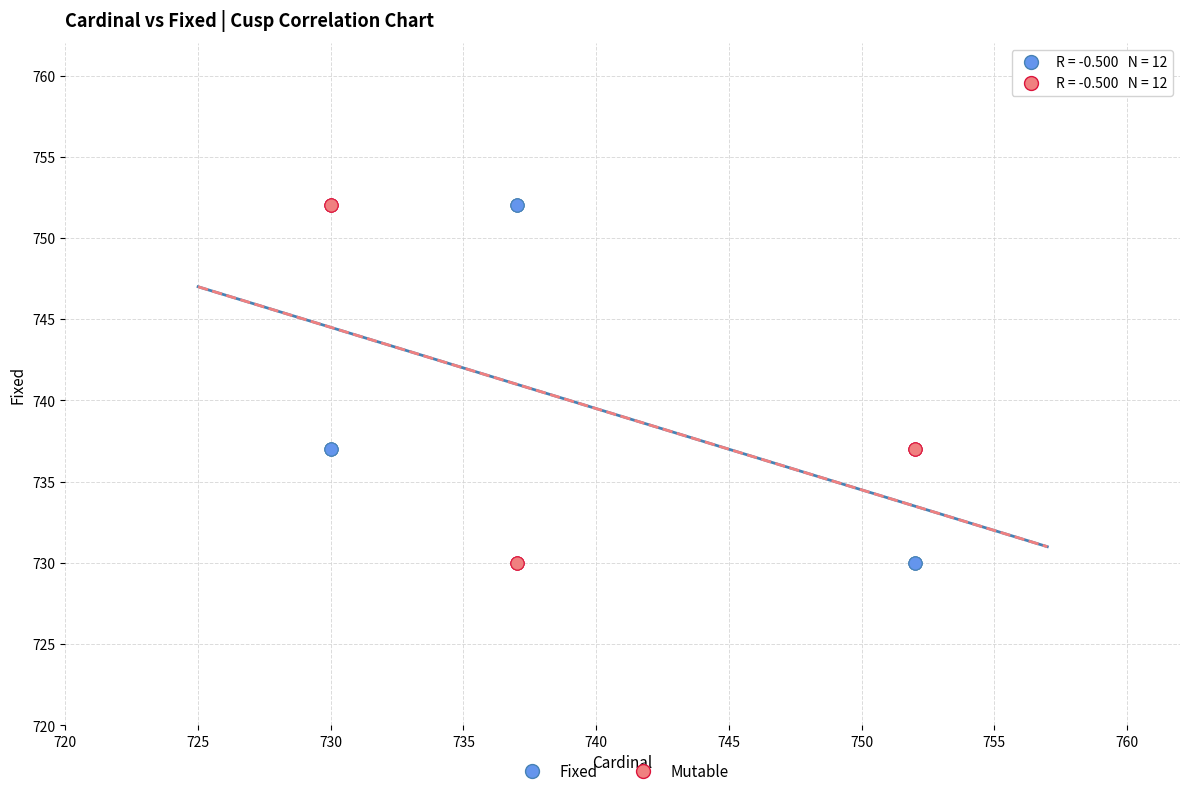

What is the X range (max minus min) for the scatter plot?

22